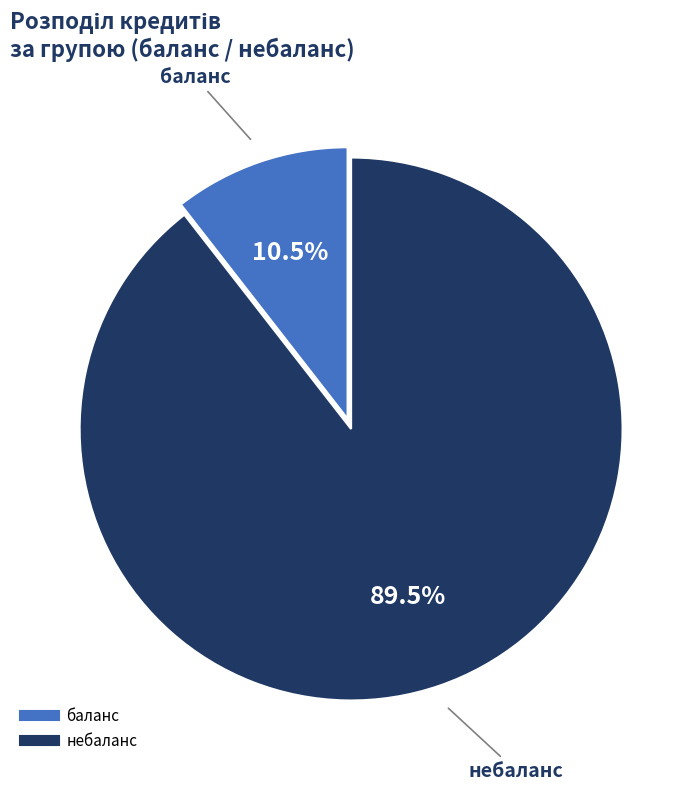

To the nearest percent, what is the difference between the largest and smallest slice percentages?

79%